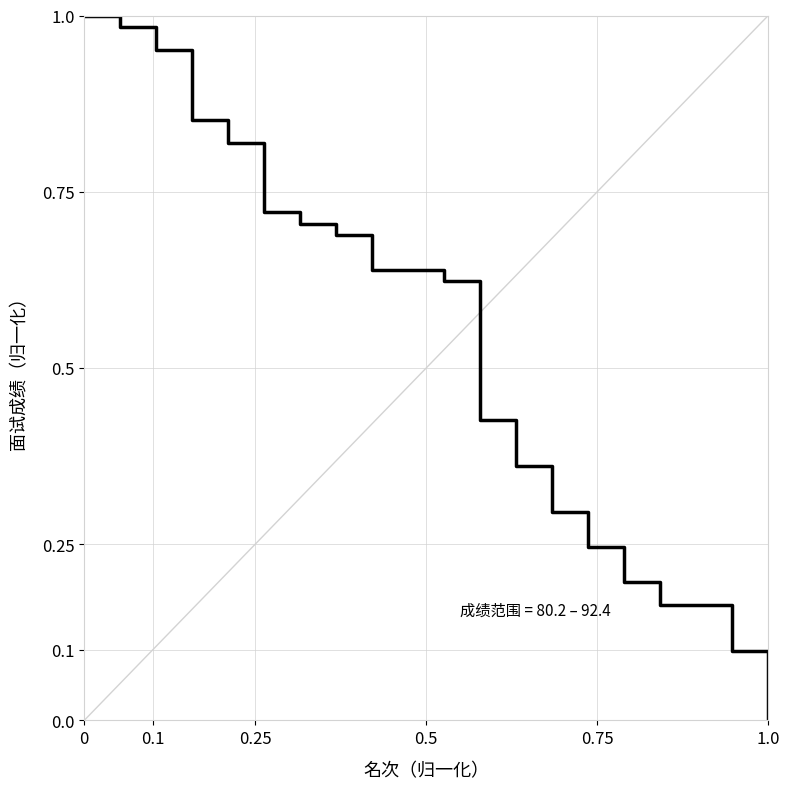

Does the chart display data point markers on the line(s)?

No